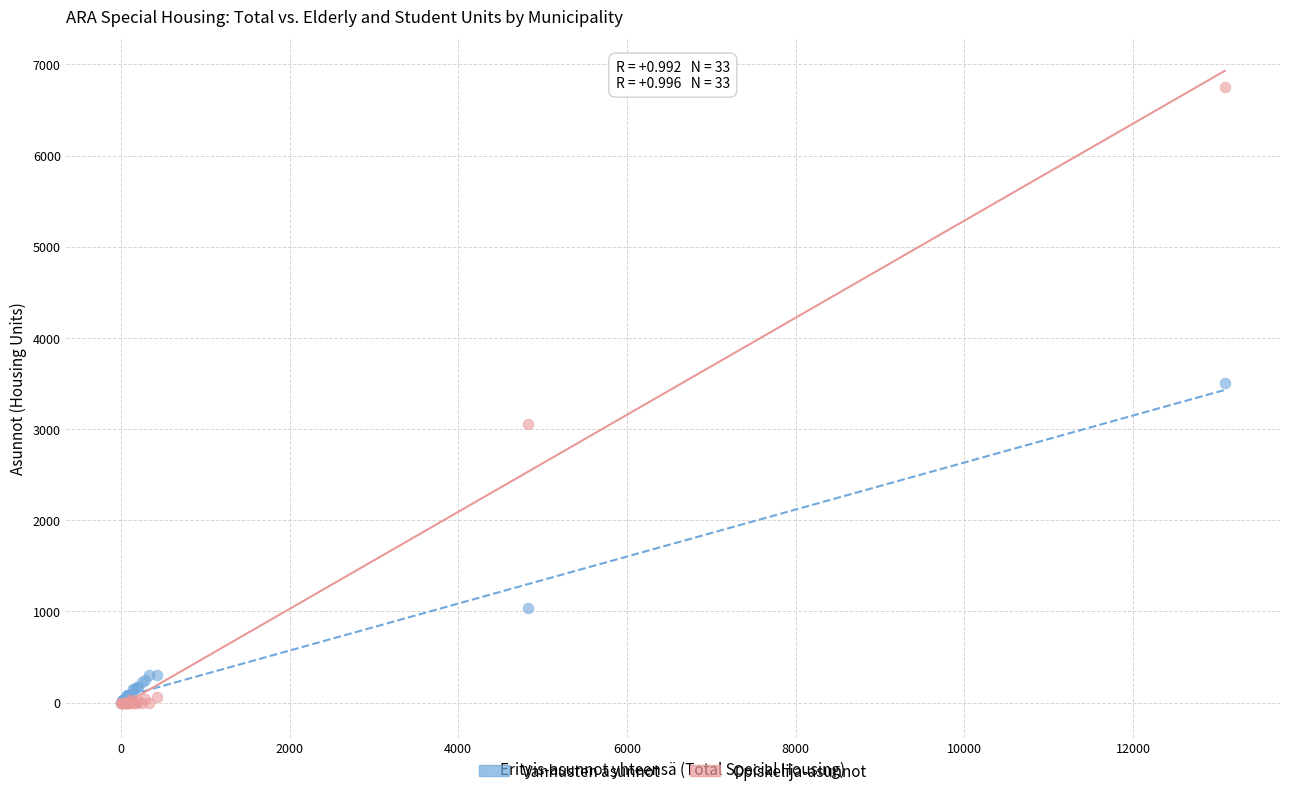

In the Opiskelija-asunnot series, what Y value is closest to 3376?

3052